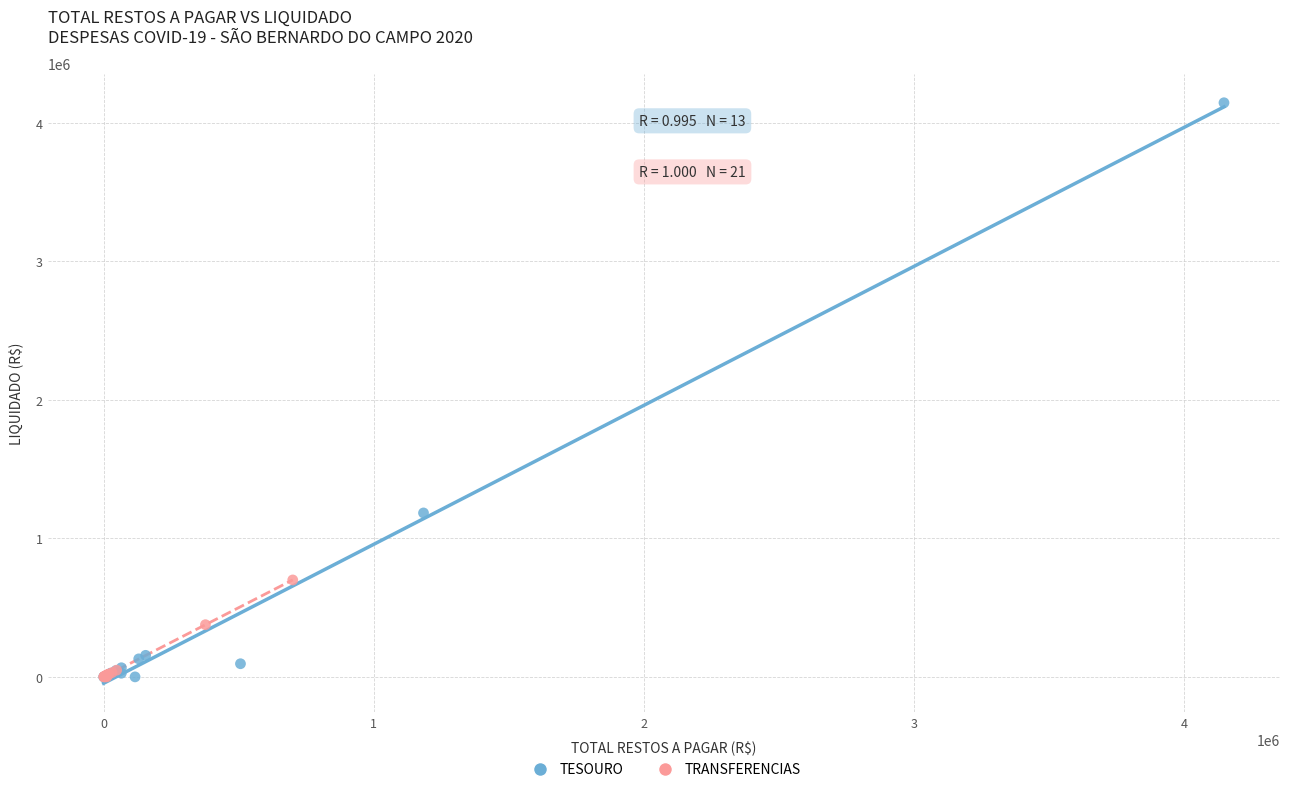

Which series contains the highest Y value?

TESOURO